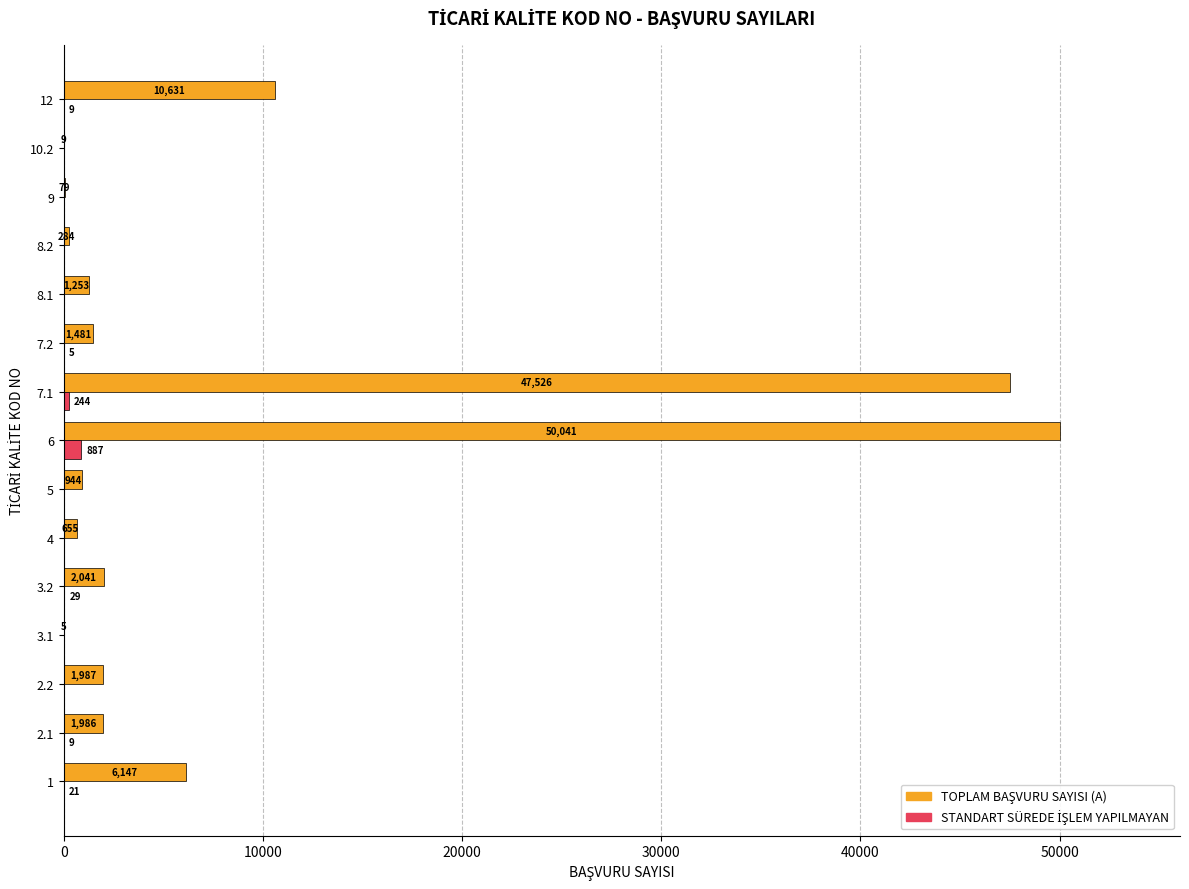

What is the total value across all series at 12?

10640